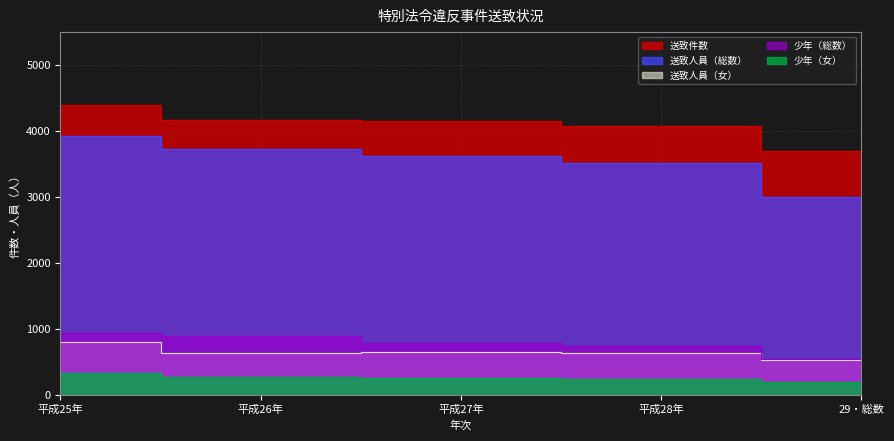

True or false: 送致人員（総数） and 送致人員（女） cross at least once.

False